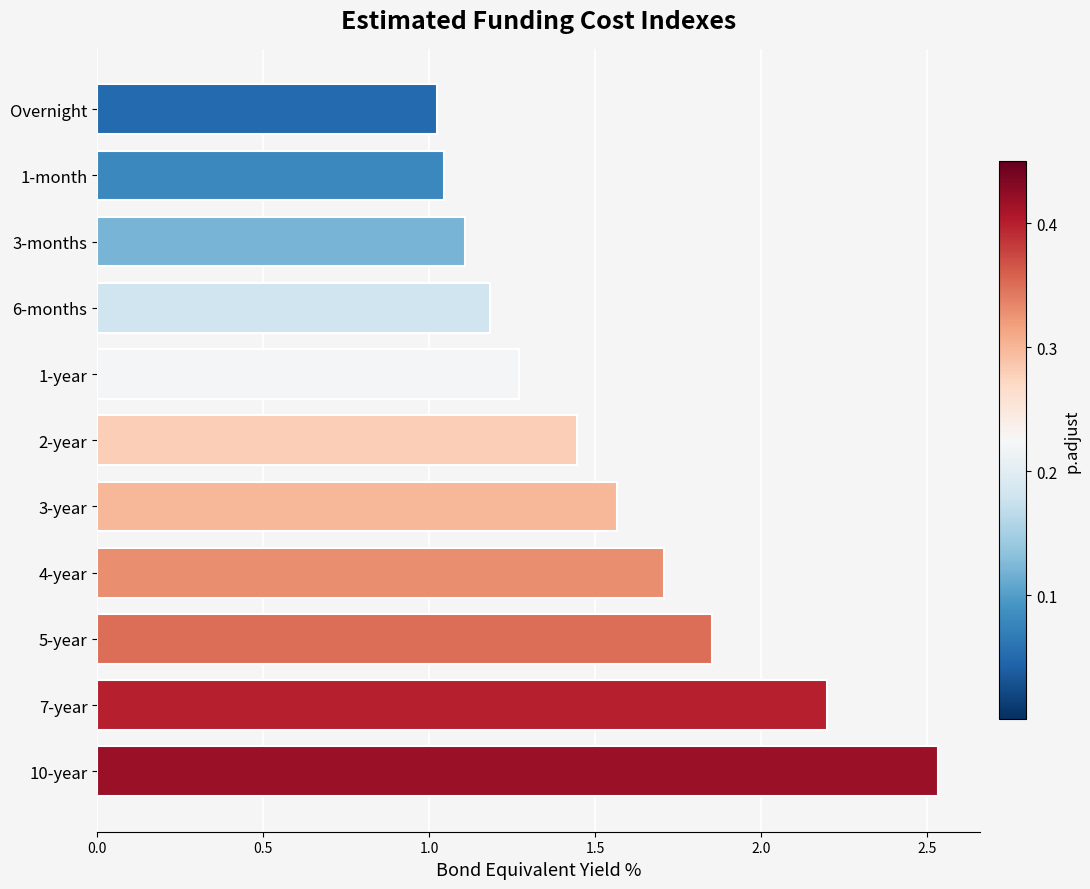

Between 7-year and 5-year, which is larger?

7-year